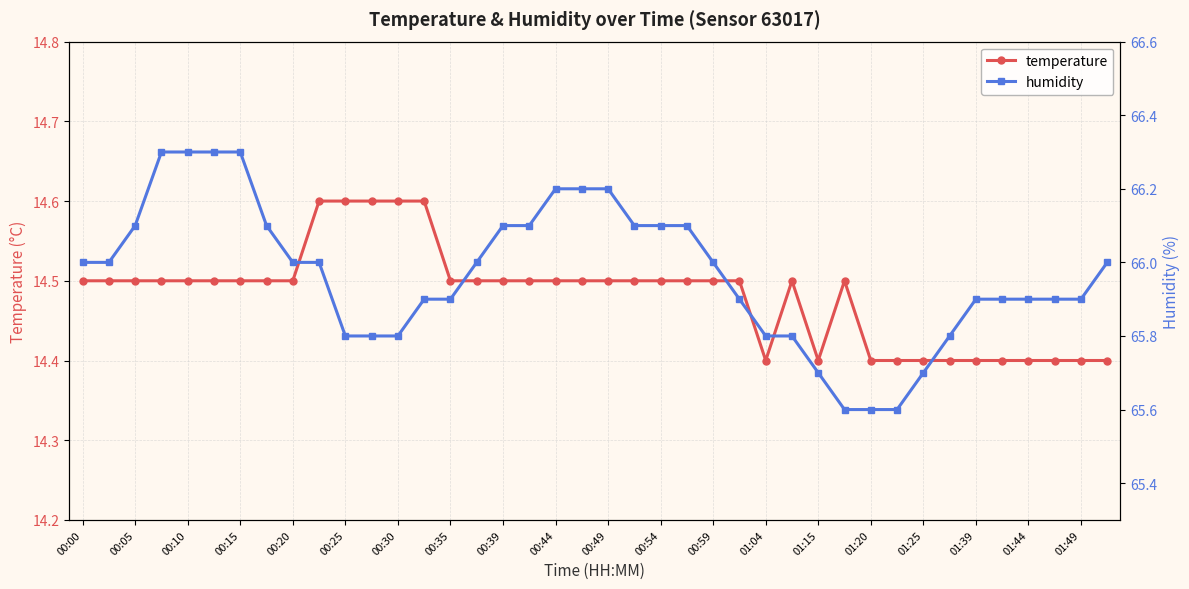

How many temperature values are between 14 and 15?

40